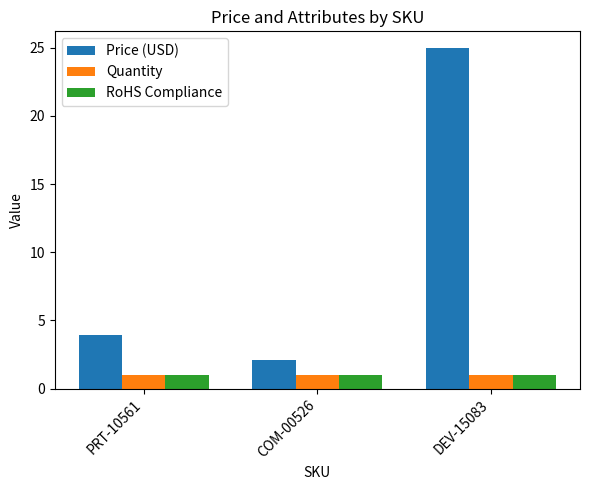

Which label corresponds to the largest value in the chart?

DEV-15083